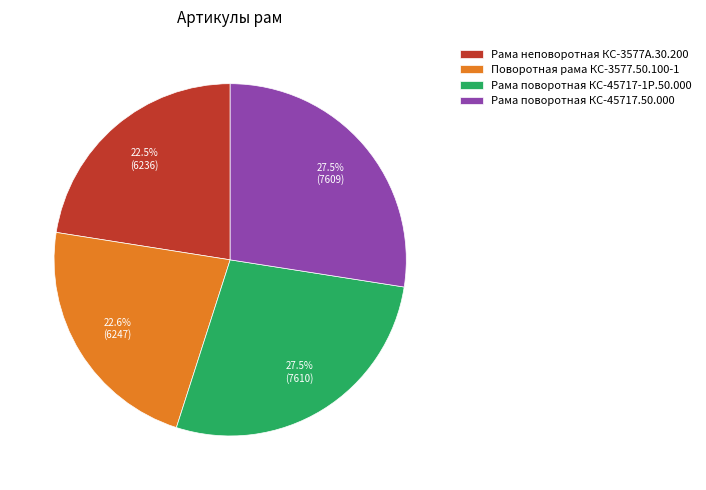

What portion of the pie excludes Рама поворотная КС-45717.50.000?

72.5%